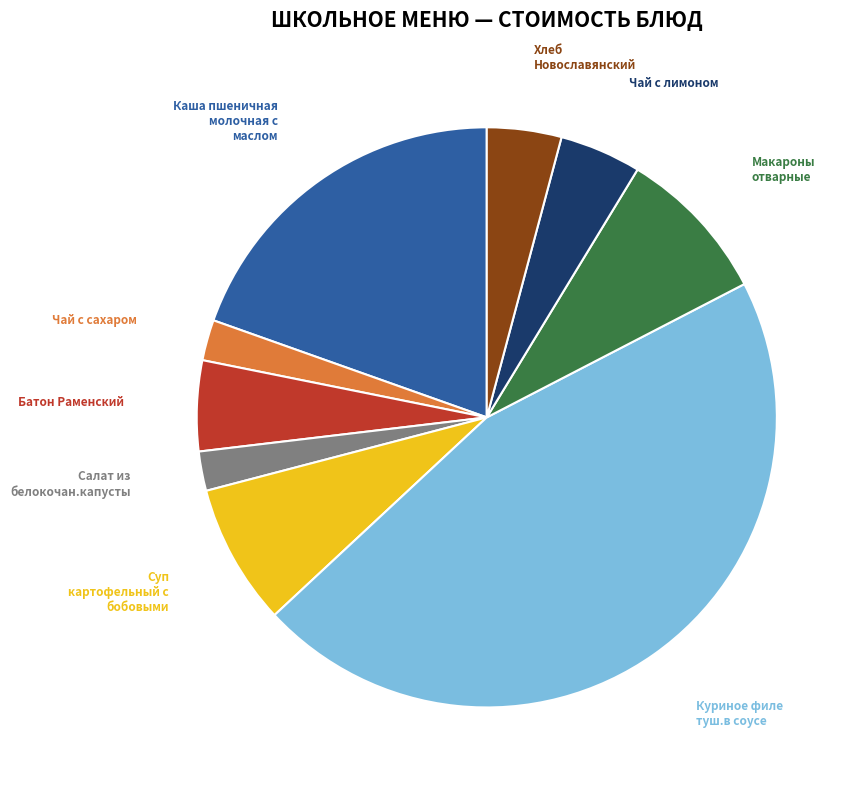

Does any single category account for the majority?

No